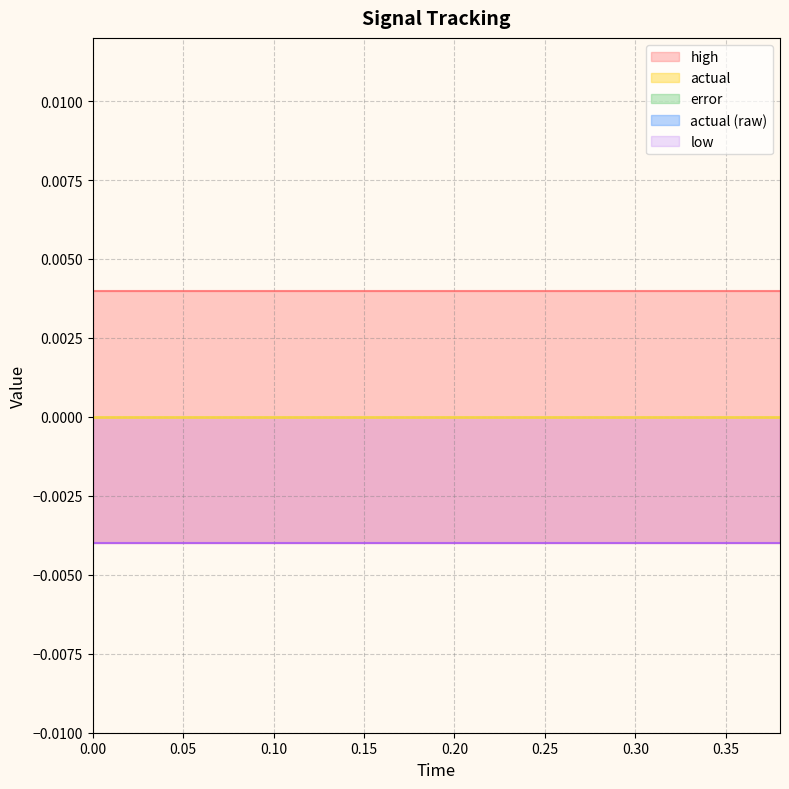

Reading left to right, what are all the values shown in this chart?

high: 0.0=0.0	0.02=0.0	0.04=0.0	0.06=0.0	0.08=0.0	0.1=0.0	0.12=0.0	0.14=0.0	0.16=0.0	0.18=0.0	0.2=0.0	0.22=0.0	0.24=0.0	0.26=0.0	0.28=0.0	0.3=0.0	0.32=0.0	0.34=0.0	0.36=0.0	0.38=0.0
actual: 0.0=0.0	0.02=0.0	0.04=0.0	0.06=0.0	0.08=0.0	0.1=0.0	0.12=0.0	0.14=0.0	0.16=0.0	0.18=0.0	0.2=0.0	0.22=0.0	0.24=0.0	0.26=0.0	0.28=0.0	0.3=0.0	0.32=0.0	0.34=0.0	0.36=0.0	0.38=0.0
low: 0.0=-0.0	0.02=-0.0	0.04=-0.0	0.06=-0.0	0.08=-0.0	0.1=-0.0	0.12=-0.0	0.14=-0.0	0.16=-0.0	0.18=-0.0	0.2=-0.0	0.22=-0.0	0.24=-0.0	0.26=-0.0	0.28=-0.0	0.3=-0.0	0.32=-0.0	0.34=-0.0	0.36=-0.0	0.38=-0.0
error: 0.0=0.0	0.02=0.0	0.04=0.0	0.06=0.0	0.08=0.0	0.1=0.0	0.12=0.0	0.14=0.0	0.16=0.0	0.18=0.0	0.2=0.0	0.22=0.0	0.24=0.0	0.26=0.0	0.28=0.0	0.3=0.0	0.32=0.0	0.34=0.0	0.36=0.0	0.38=0.0
actual (raw): 0.0=0.0	0.02=0.0	0.04=0.0	0.06=0.0	0.08=0.0	0.1=0.0	0.12=0.0	0.14=0.0	0.16=0.0	0.18=0.0	0.2=0.0	0.22=0.0	0.24=0.0	0.26=0.0	0.28=0.0	0.3=0.0	0.32=0.0	0.34=0.0	0.36=0.0	0.38=0.0